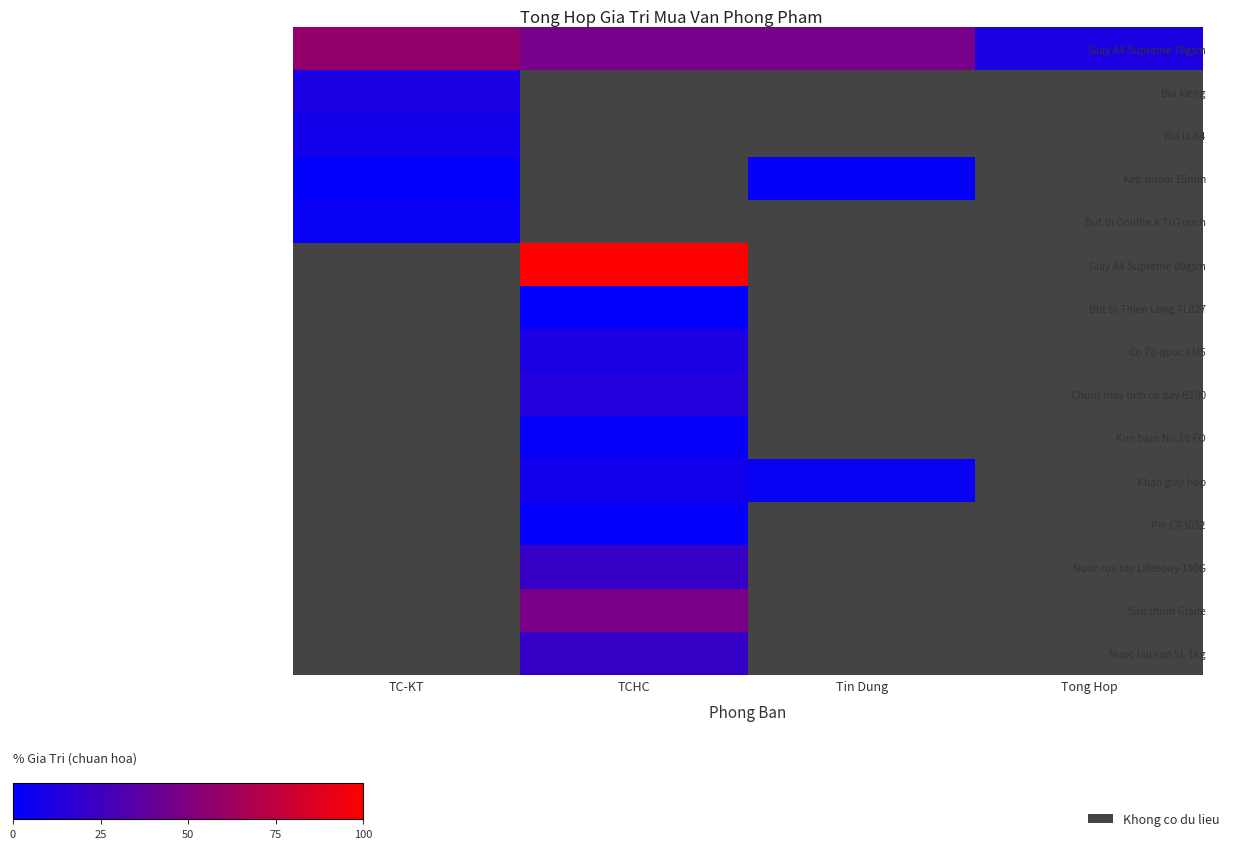

Which series has the widest spread of values?

Giay A4 Supreme 70gsm